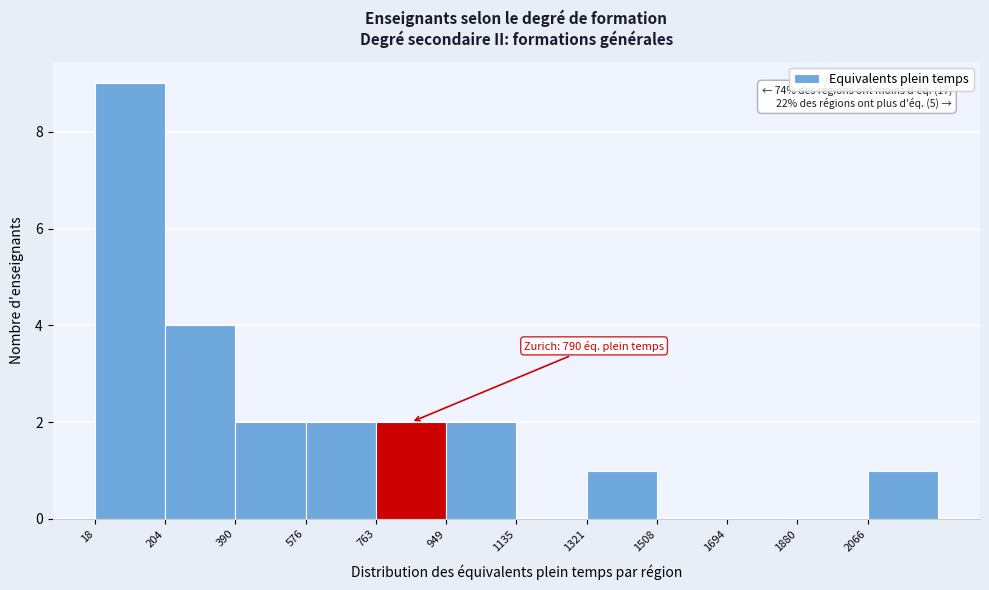

Which range on the x-axis has the tallest bar?

20 to 200